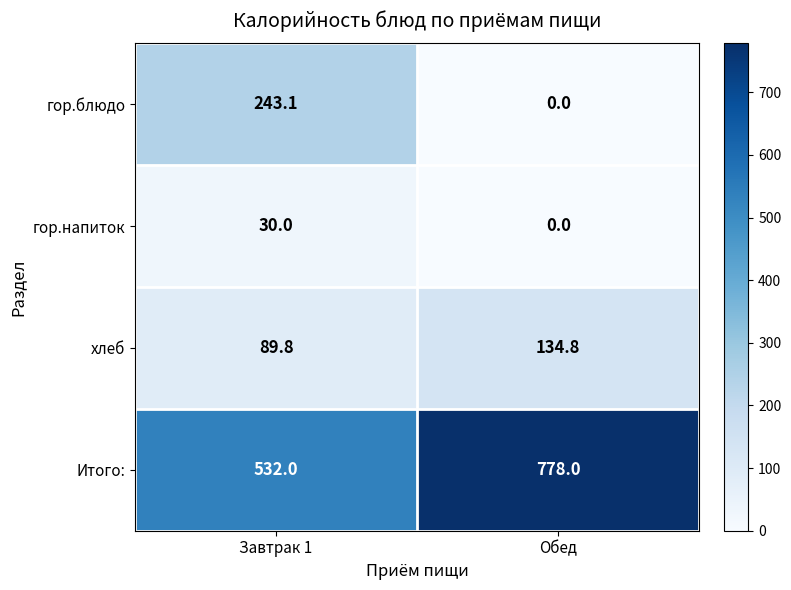

List the labels in order of гор.блюдо value, smallest first.

Обед, Завтрак 1